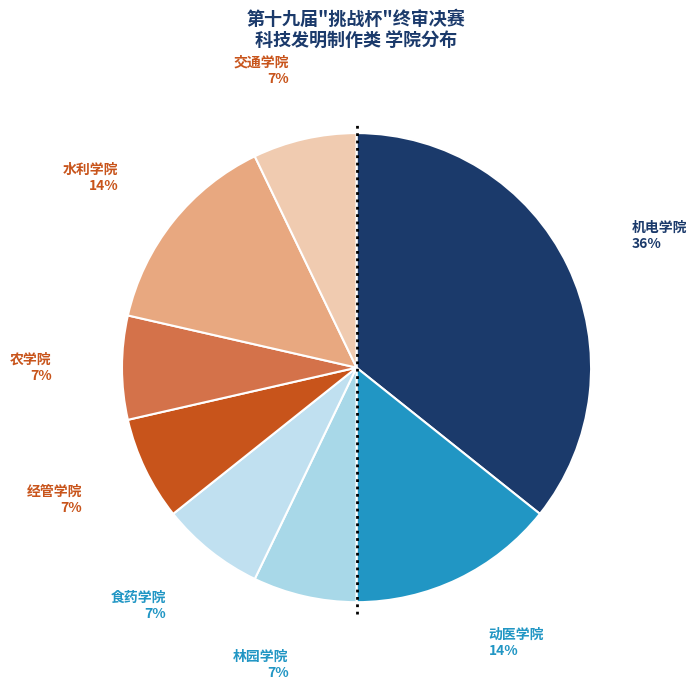

Which has a higher value, 农学院 7% or 动医学院 14%?

动医学院 14%